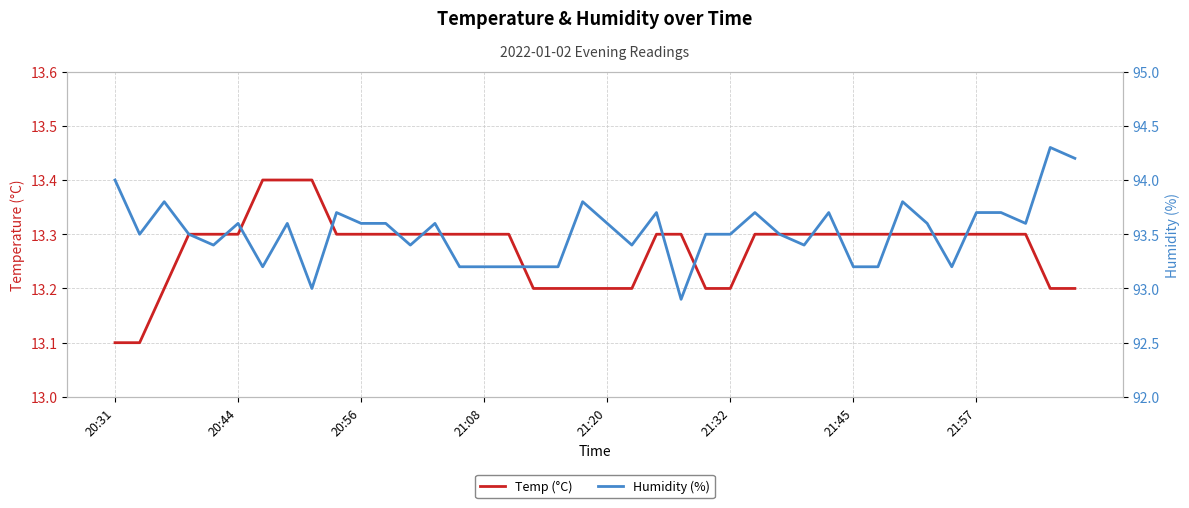

How many lines are shown in the chart?

2